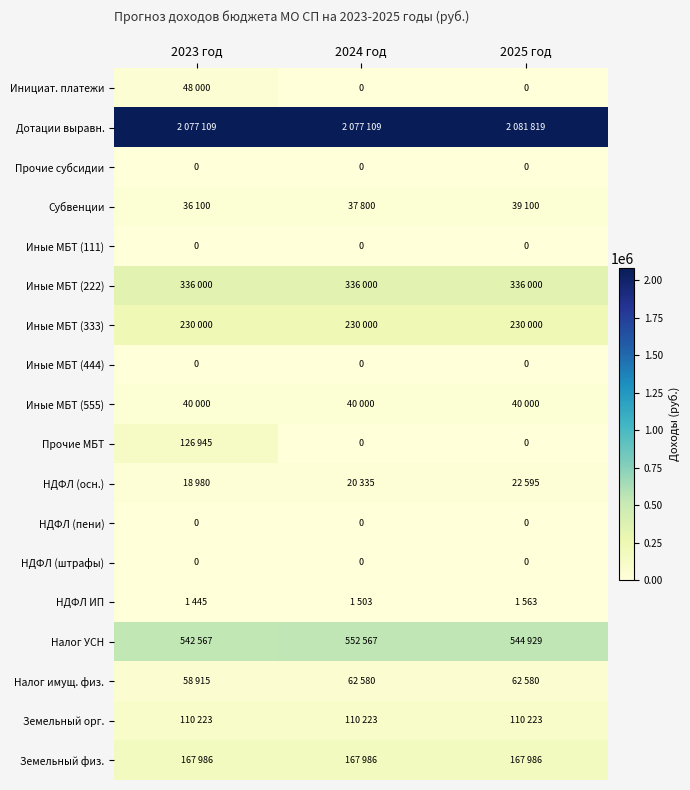

The value of НДФЛ (пени) at 2024 год is 0. True or false?

True